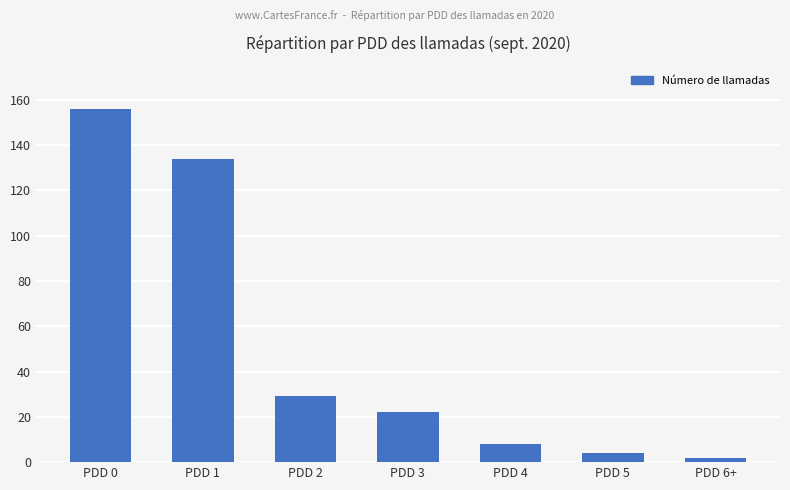

Count the number of categories in the chart.

7